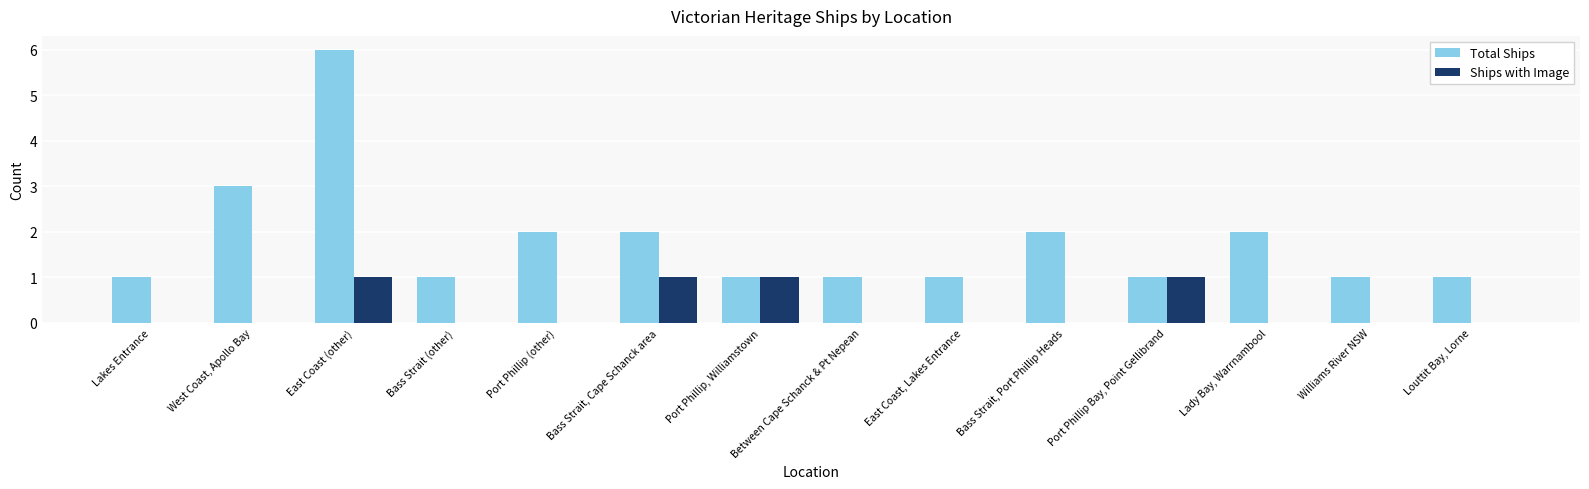

Between Lakes Entrance and Bass Strait, Port Phillip Heads, which series saw the biggest shift?

Total Ships